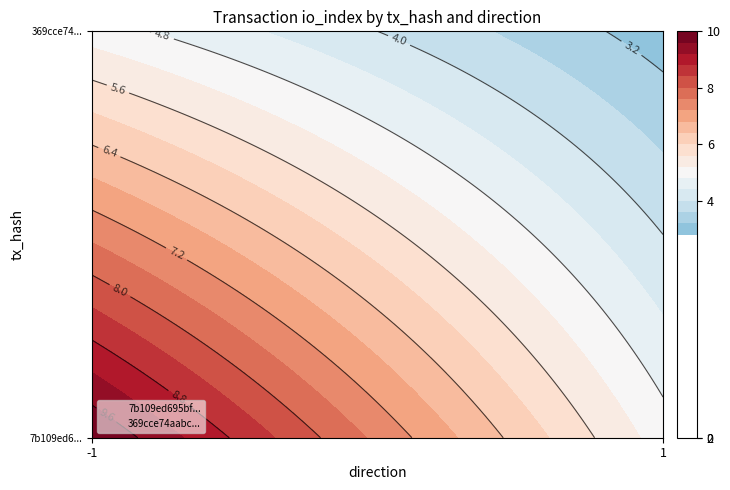

Rank the series by their maximum value, from lowest to highest.

369cce74aabc50d801776a08bba4c69b35562ad, 7b109ed695bf9aa77b9c31bc955170b91ba9ad7